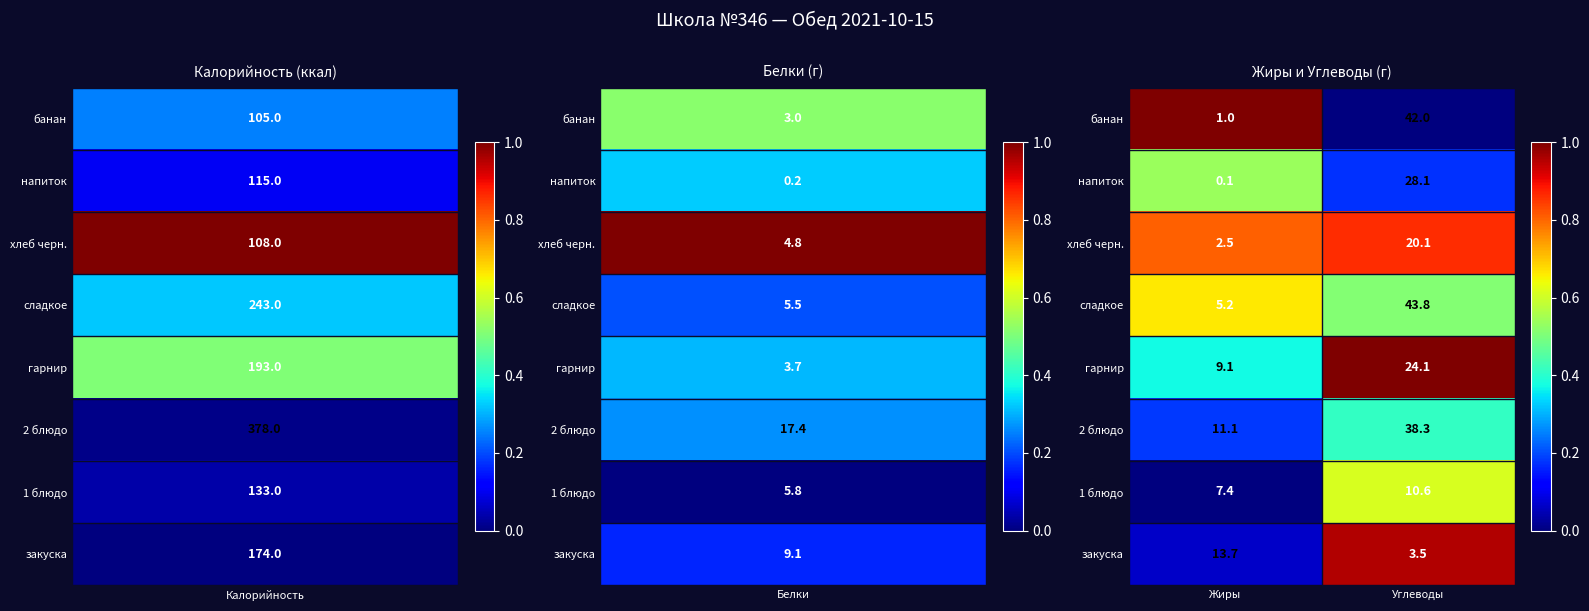

Count the number of data series in this chart.

8